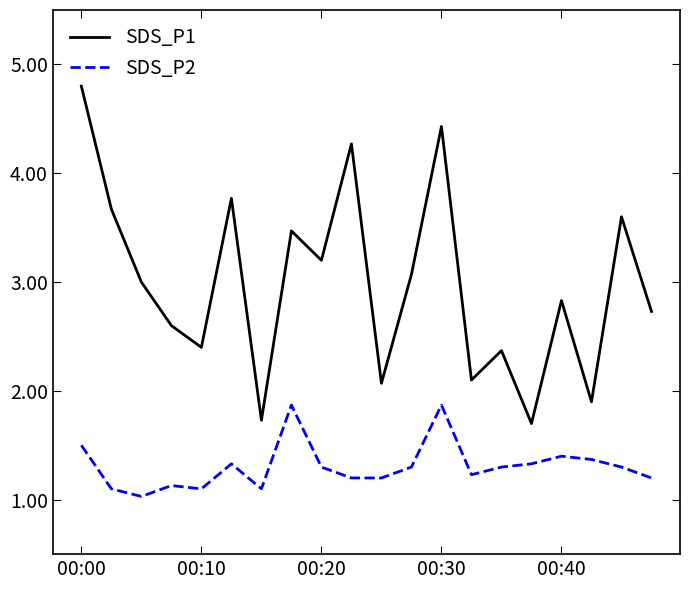

Which series has the largest total across all categories?

SDS_P1